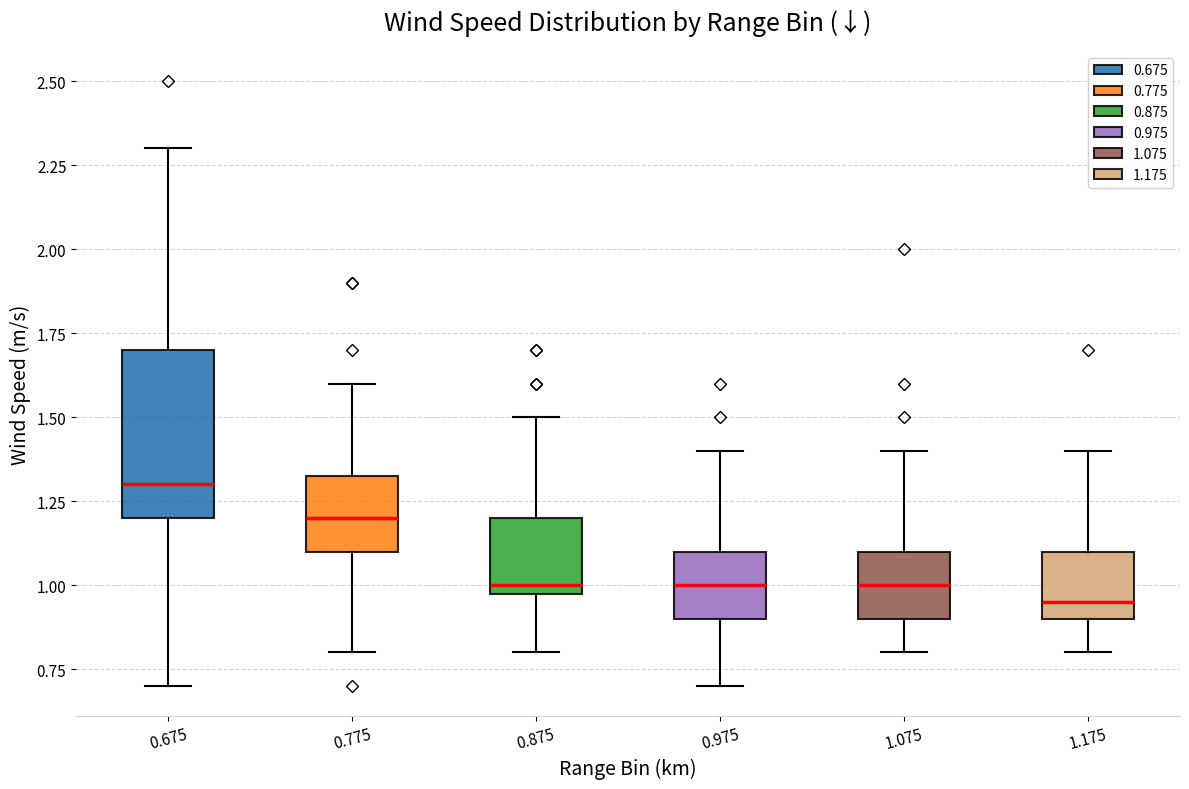

Reading left to right, read every box against the y-axis: the position of its median line, the range the box covers, and the ends of its whiskers. The values are not printed on the chart, so give them approximately, as read against the axis.

0.675: median 1.30, box 1.20 to 1.70, whiskers 0.70 to 2.30
0.775: median 1.20, box 1.10 to 1.35, whiskers 0.80 to 1.60
0.875: median 1.00 (just above the box's lower edge), box 1.00 to 1.20, whiskers 0.80 to 1.50
0.975: median 1.00, box 0.90 to 1.10, whiskers 0.70 to 1.40
1.075: median 1.00, box 0.90 to 1.10, whiskers 0.80 to 1.40
1.175: median 0.95, box 0.90 to 1.10, whiskers 0.80 to 1.40